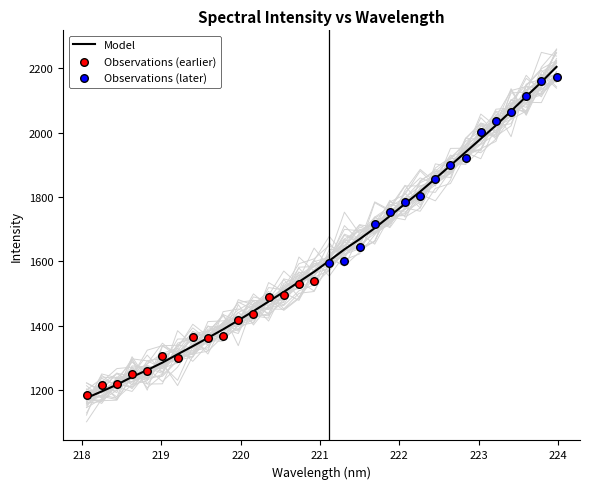

Approximately how many times larger is the value at 221.3083 compared to 223.2172?

0.8